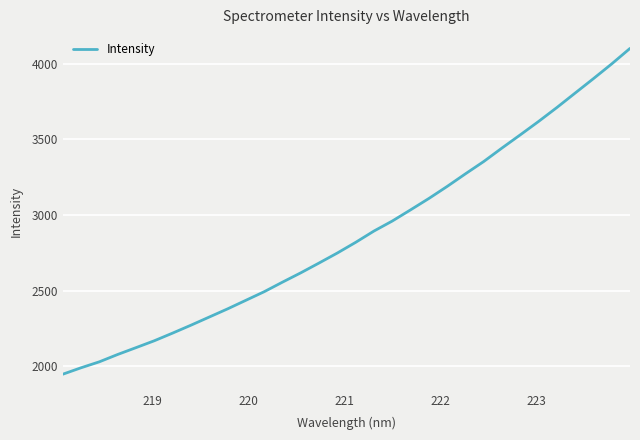

What is the maximum value shown in the chart?

4100.2